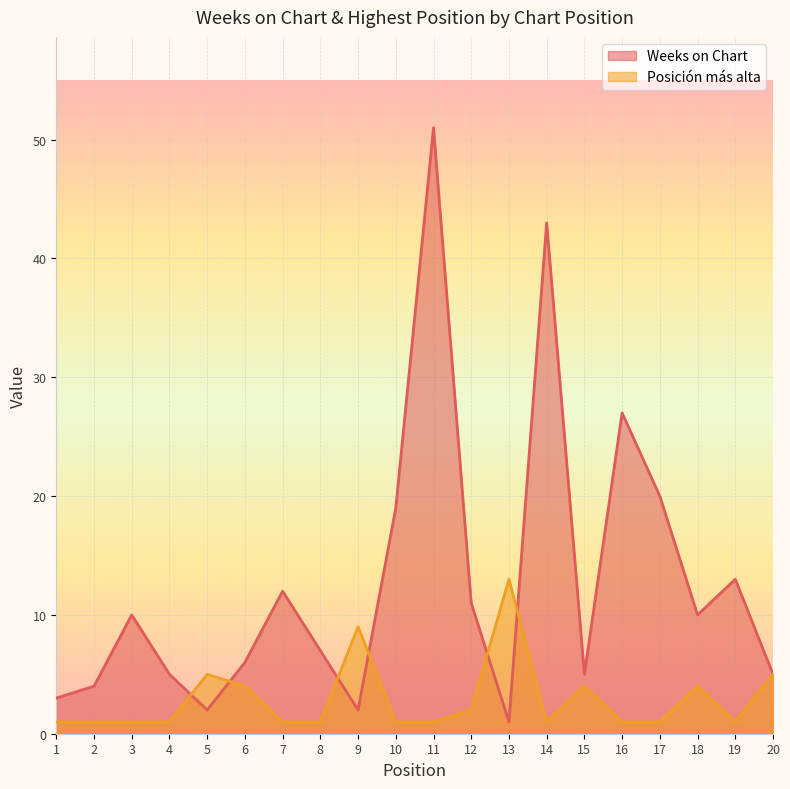

What is the difference between the Weeks on Chart values at 17 and 15?

15